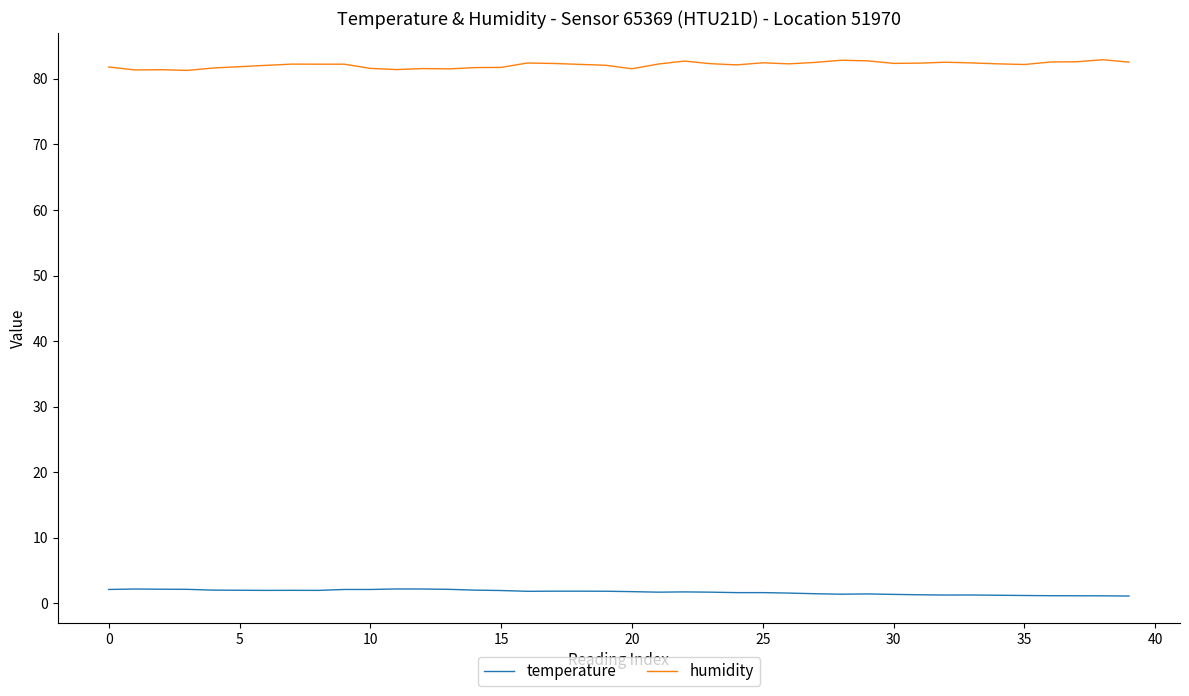

What is the highest value of the temperature series?

2.2